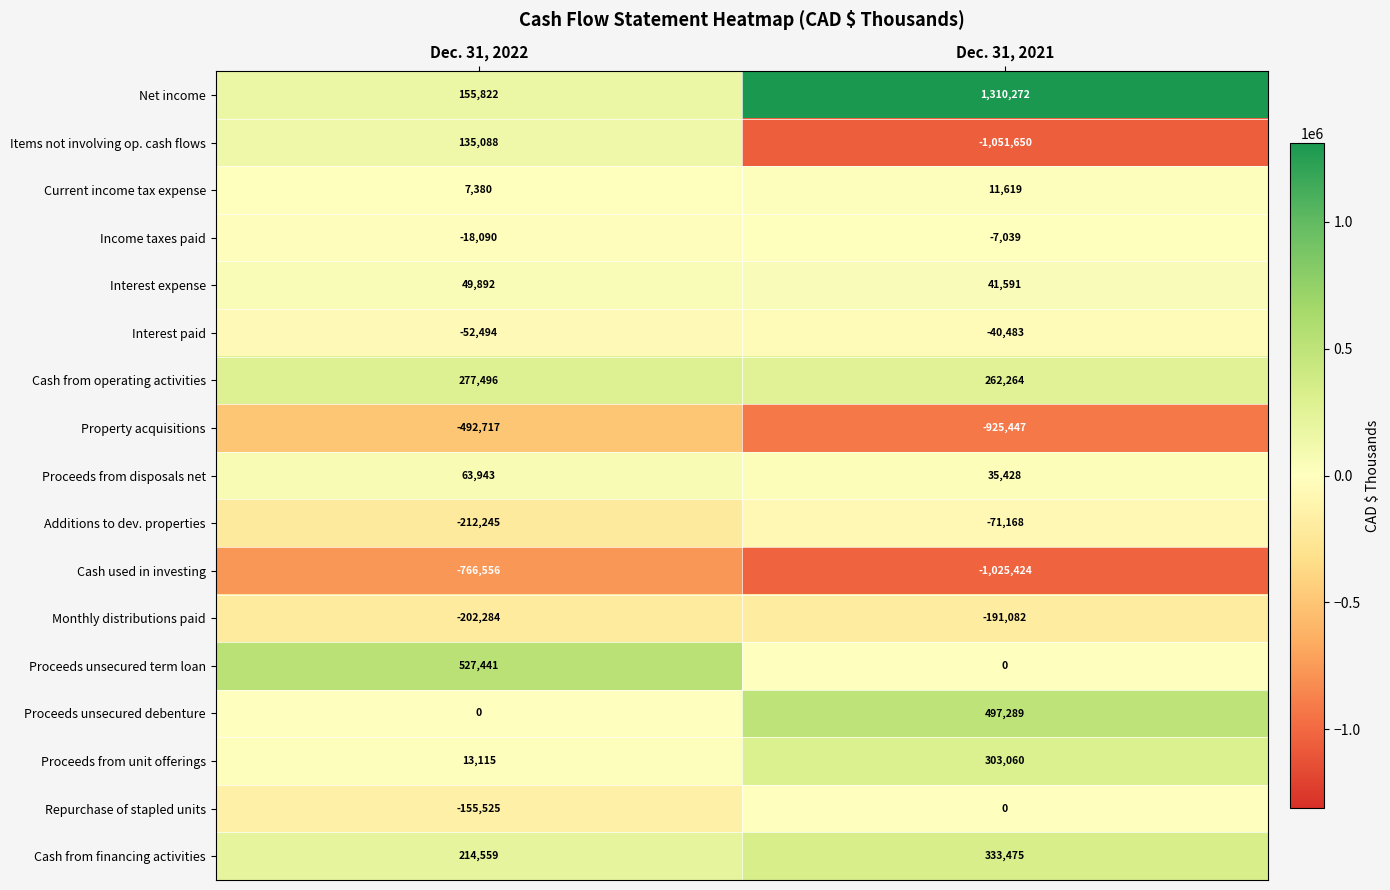

List the labels in order of Property acquisitions value, largest first.

Dec. 31, 2022, Dec. 31, 2021